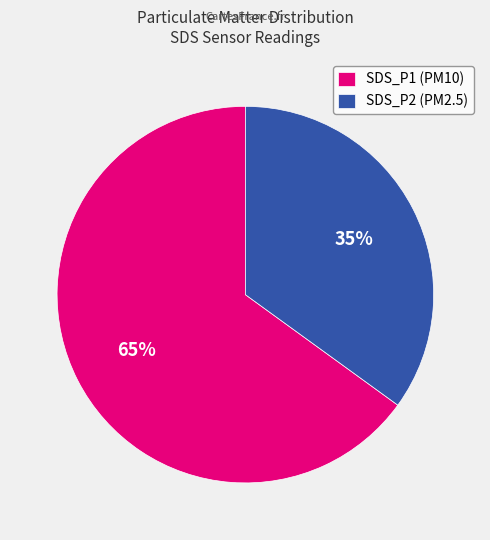

To the nearest percent, what is the average slice percentage?

50%